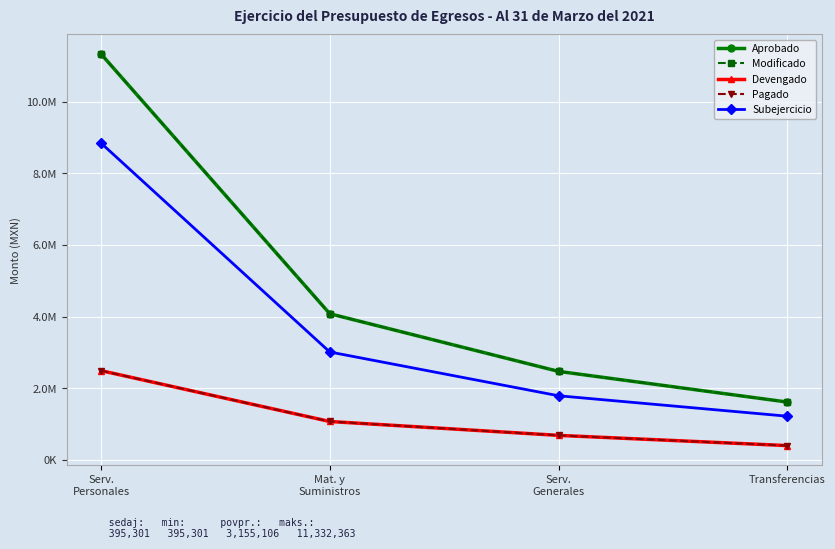

True or false: Aprobado and Pagado intersect in this chart.

False